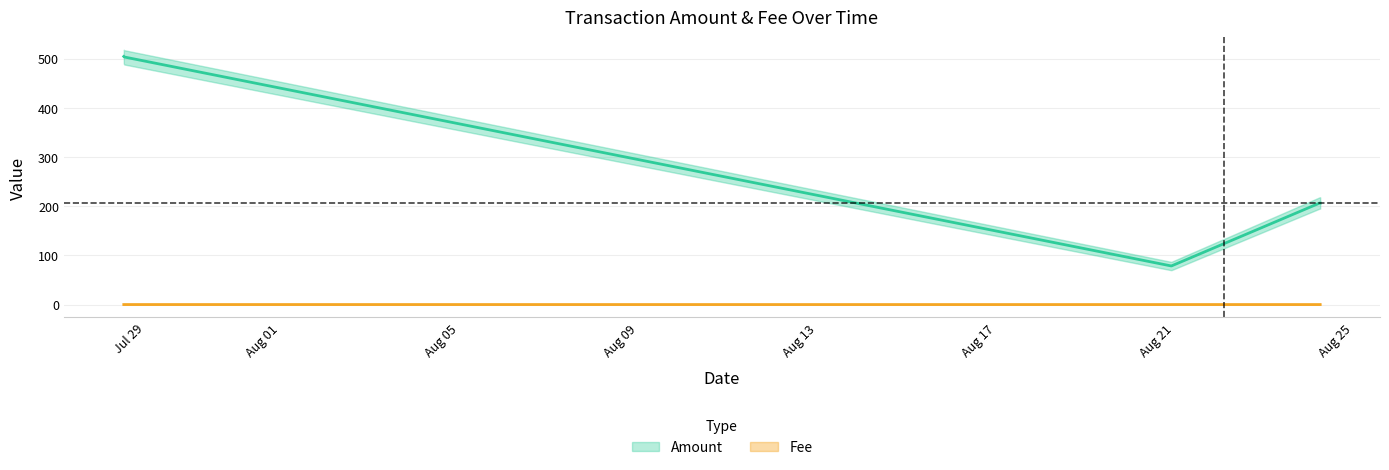

True or false: Fee and Amount cross at least once.

False